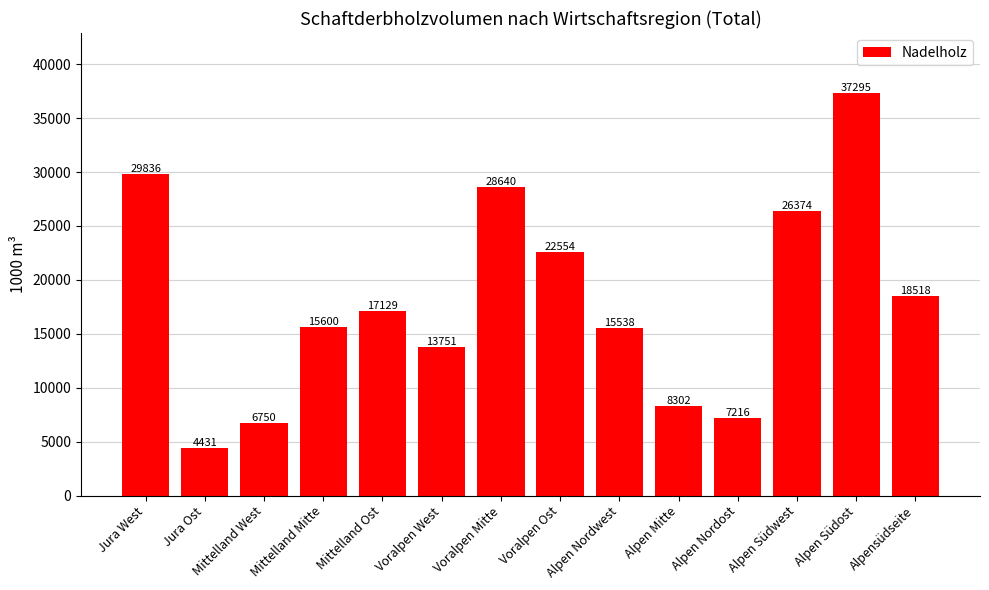

What is the label of the 2nd bar from the right?

Alpen Südost